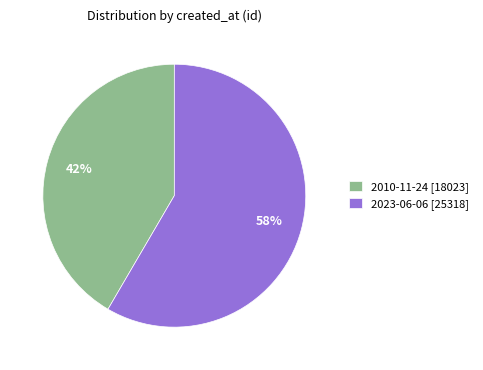

Between 2010-11-24 and 2023-06-06, which is larger?

2023-06-06